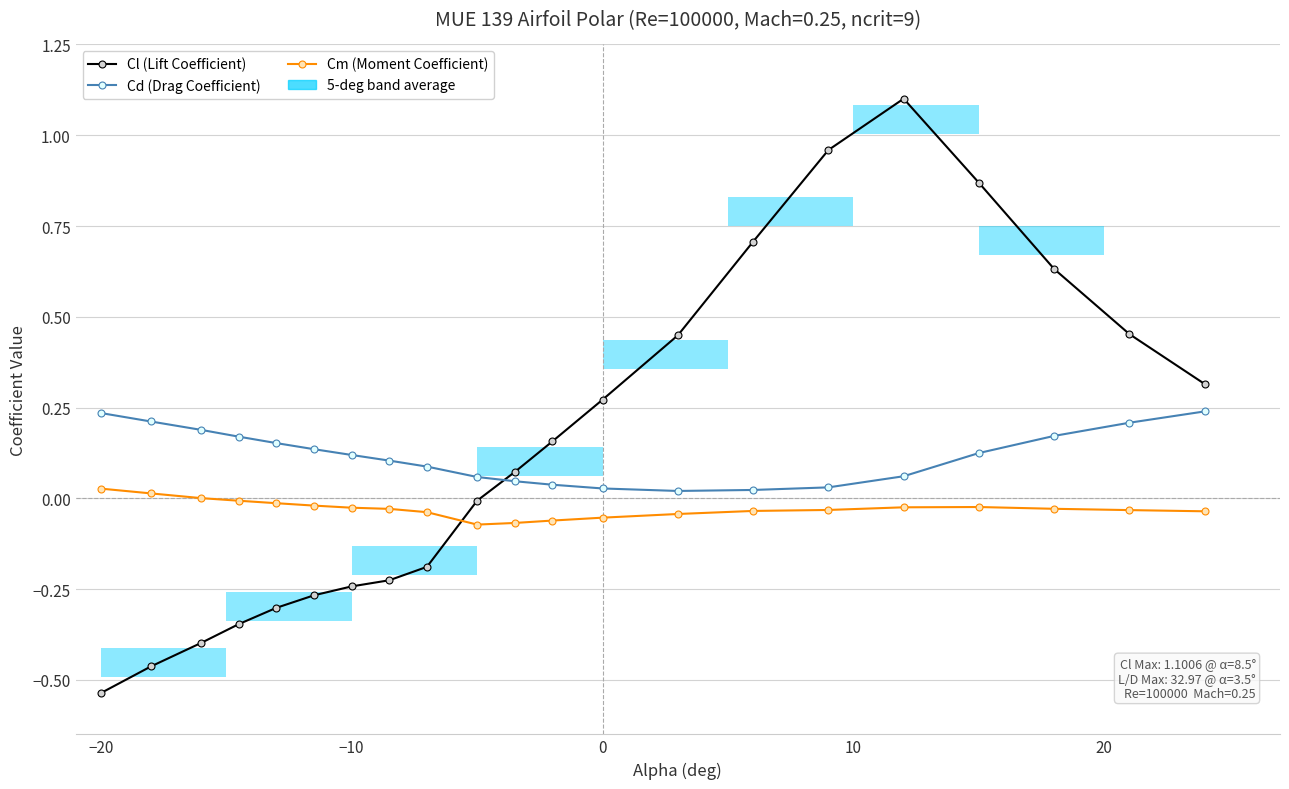

Reading left to right, extract all data points from this chart.

Cl (Lift Coefficient): -0.5	-0.5	-0.4	-0.3	-0.3	-0.3	-0.2	-0.2	-0.2	-0.0	0.1	0.2	0.3	0.4	0.7	1.0	1.1	0.9	0.6	0.5	0.3
Cd (Drag Coefficient): 0.2	0.2	0.2	0.2	0.2	0.1	0.1	0.1	0.1	0.1	0.0	0.0	0.0	0.0	0.0	0.0	0.1	0.1	0.2	0.2	0.2
Cm (Moment Coefficient): 0.0	0.0	0.0	-0.0	-0.0	-0.0	-0.0	-0.0	-0.0	-0.1	-0.1	-0.1	-0.1	-0.0	-0.0	-0.0	-0.0	-0.0	-0.0	-0.0	-0.0